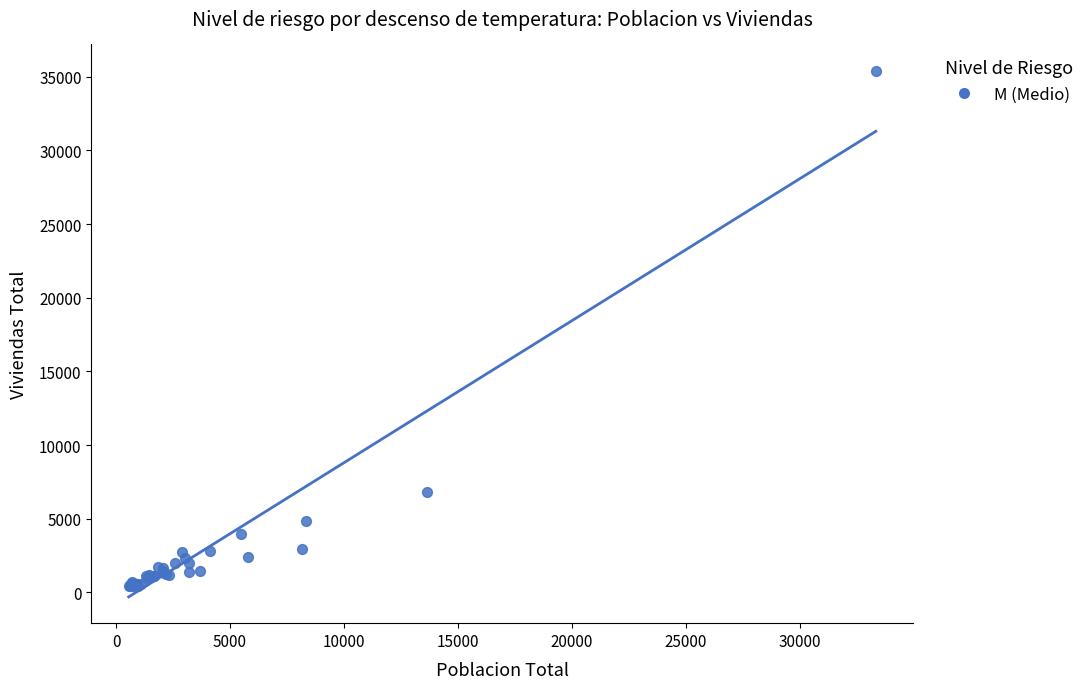

What Y value in the scatter plot is closest to 17911?

6780